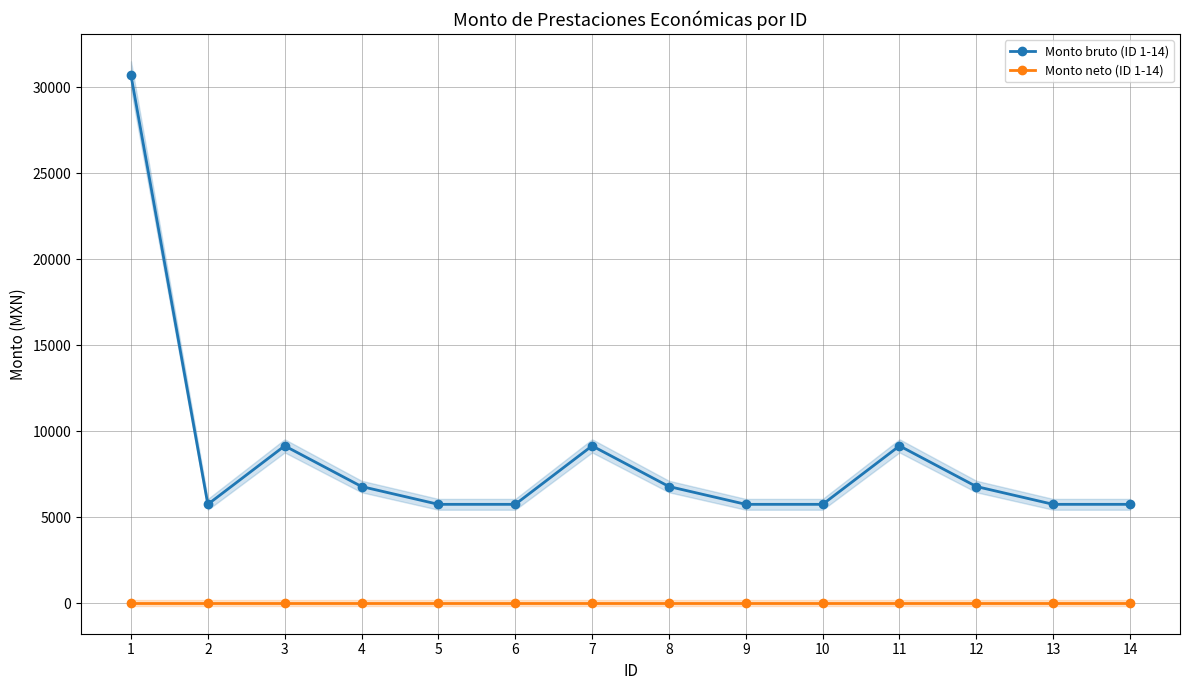

Does the chart have visible grid lines?

Yes